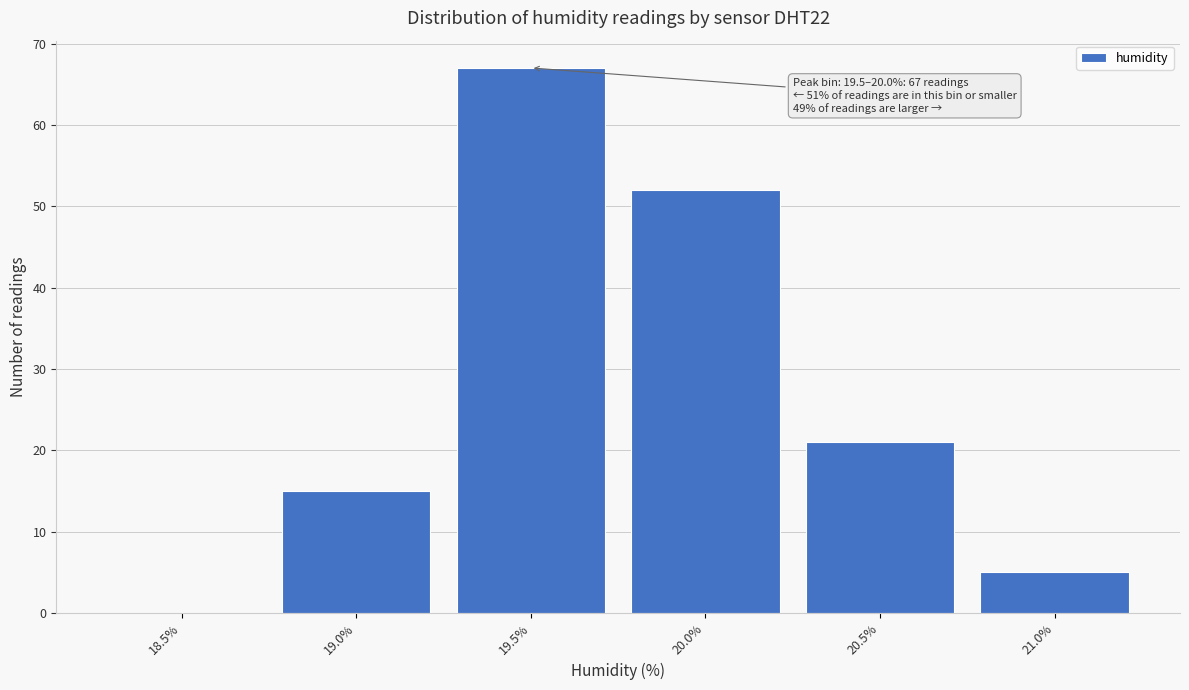

Reading right to left, list all the values displayed in this chart.

21.0%=5	20.5%=21	20.0%=52	19.5%=67	19.0%=15	18.5%=0